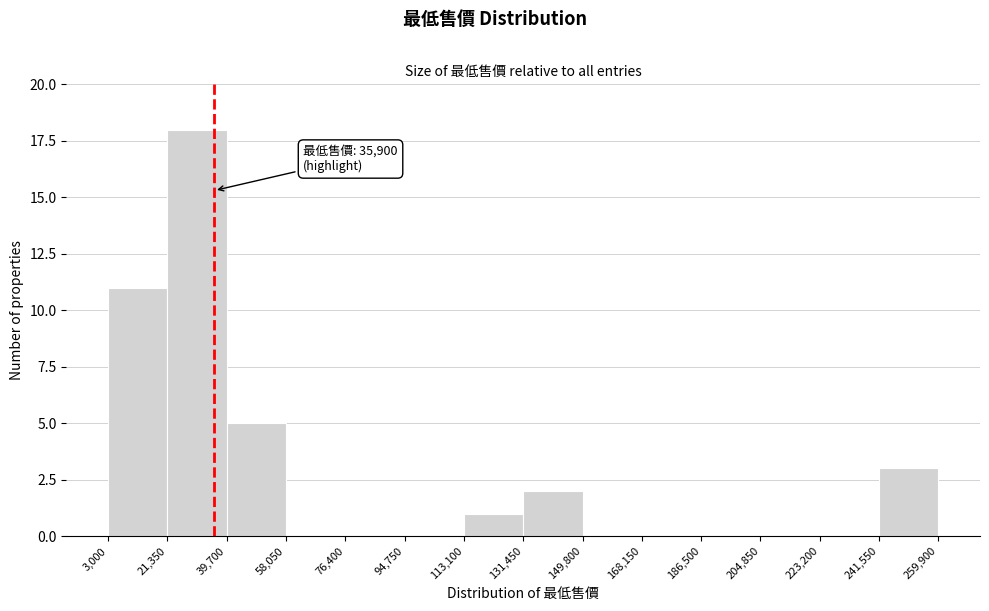

Over which range of the x-axis is the bar tallest?

21,350 to 39,700